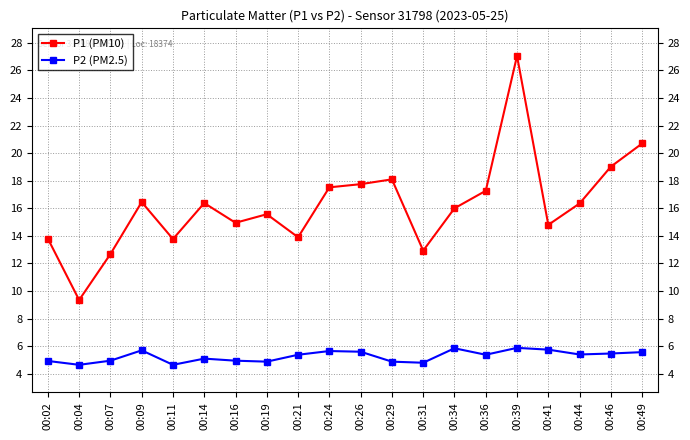

Is this an area chart (filled region under the line)?

No